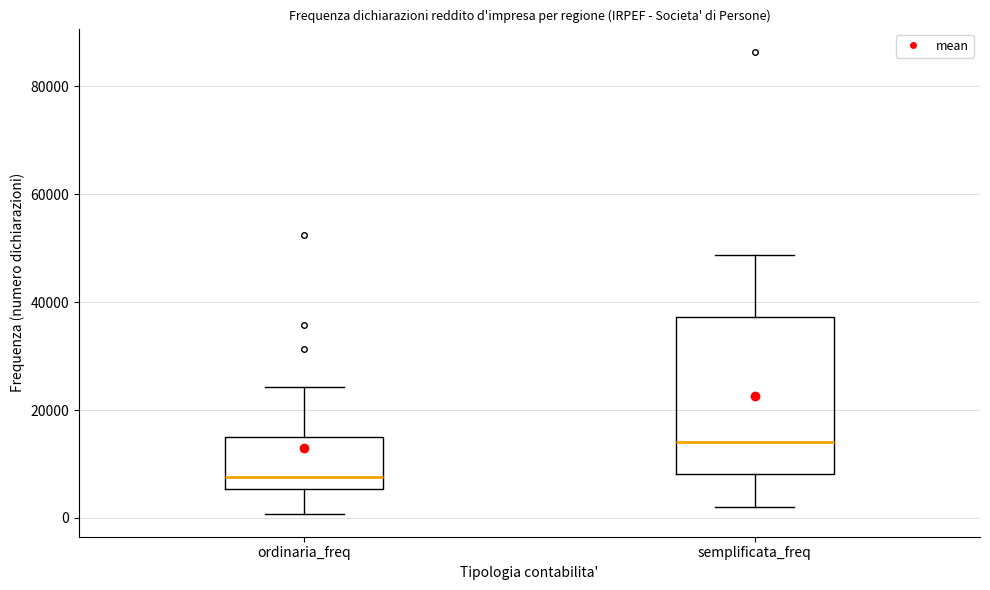

Which box has the highest median line?

semplificata_freq